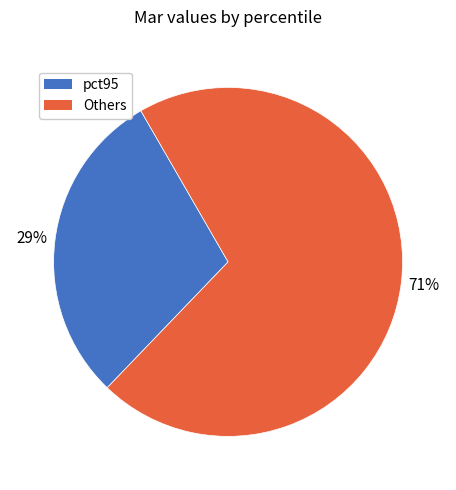

Rank the categories by value from highest to lowest.

Others, pct95